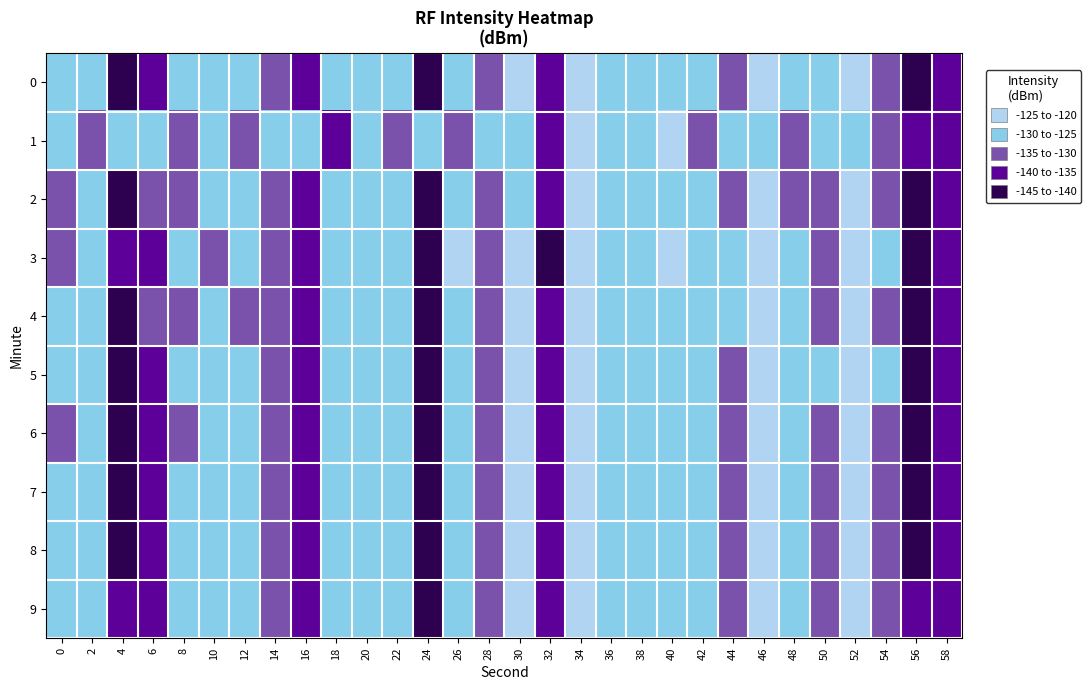

Which label corresponds to the largest value in the chart?

34